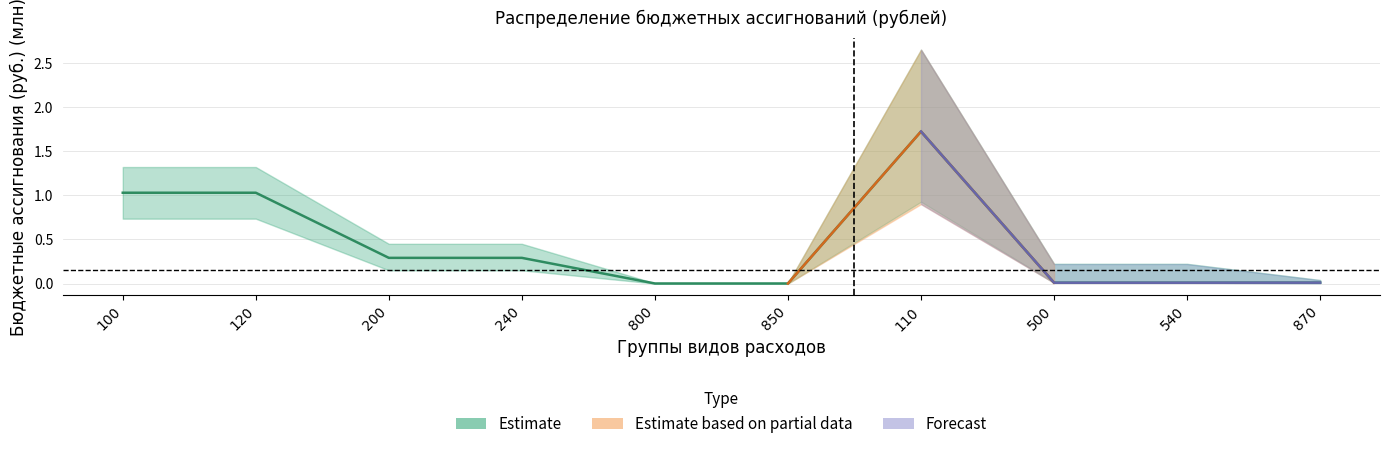

Rank the categories by value from highest to lowest.

110, 100, 120, 200, 240, 870, 500, 540, 800, 850